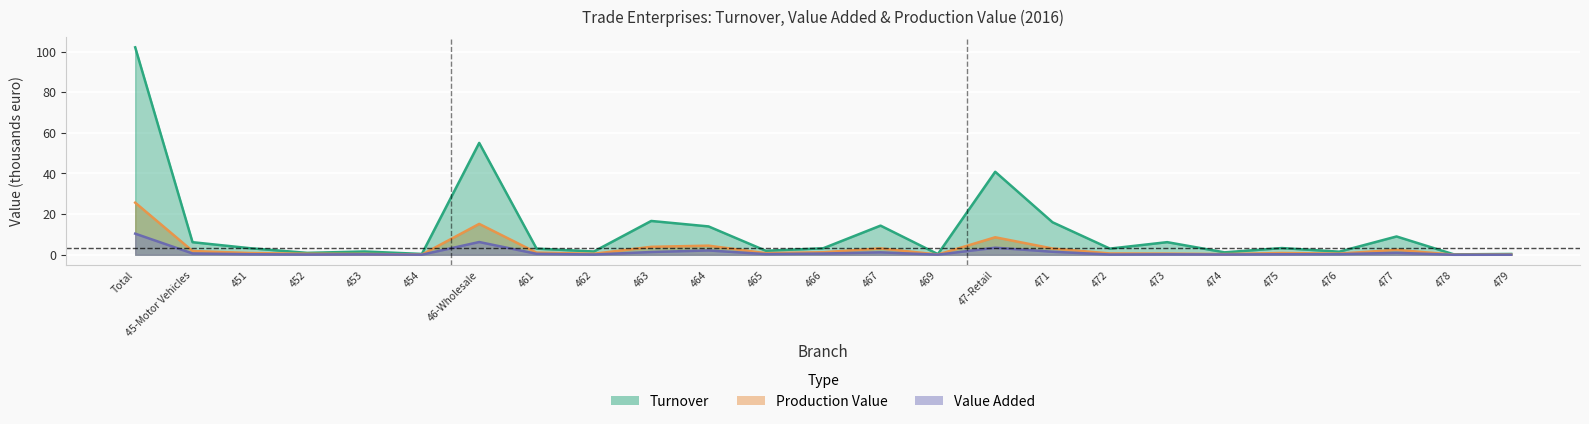

True or false: Value Added has a value of 0.2 at 452.

False